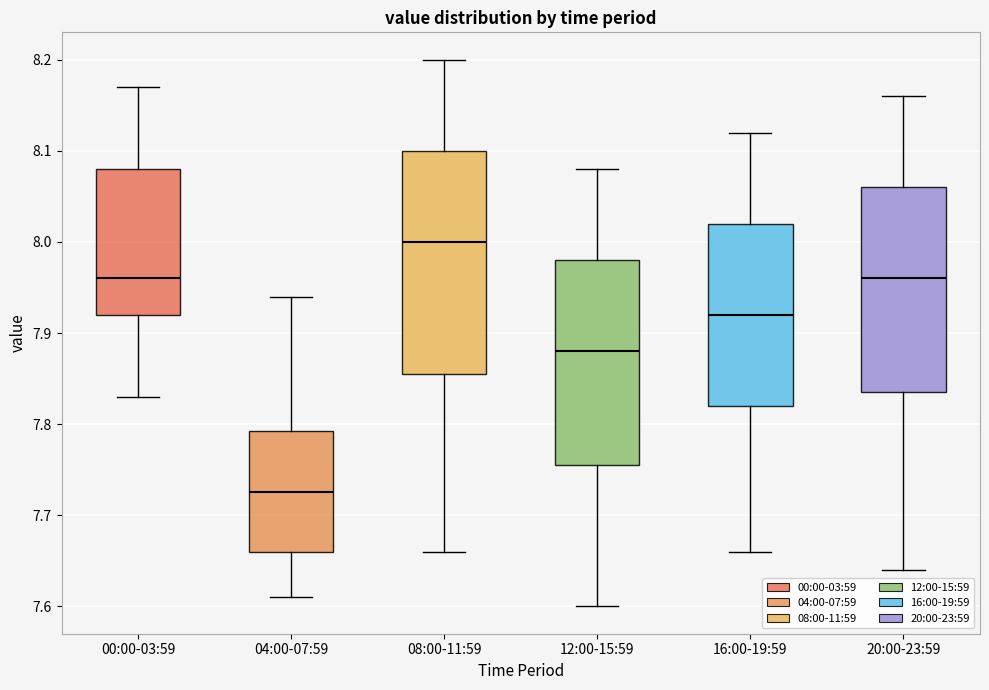

Comparing the boxes themselves (not the whiskers), which one is the tallest?

08:00-11:59